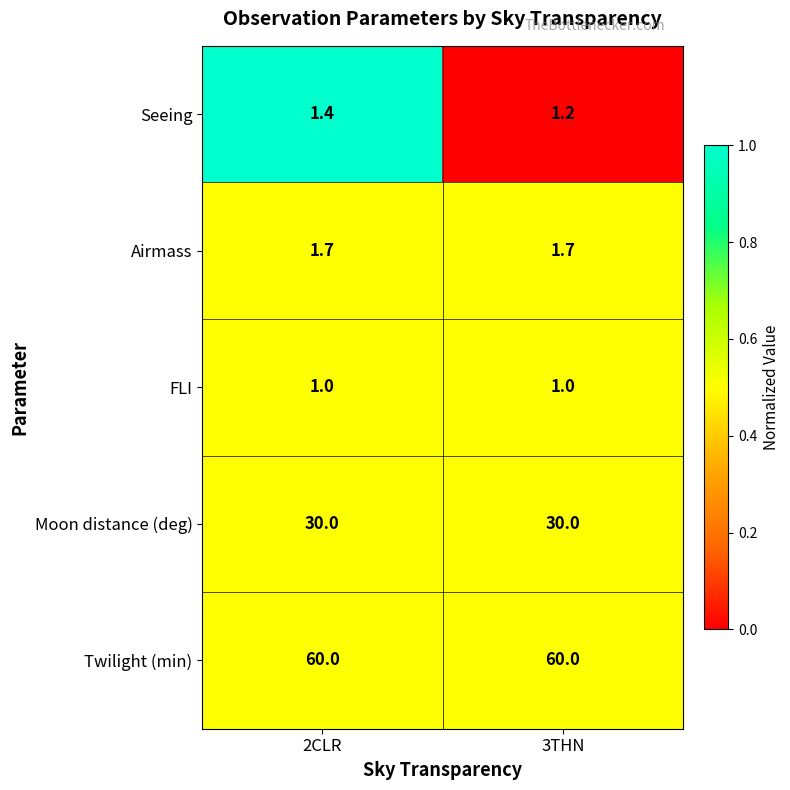

What is the maximum value shown in the chart?

60.0